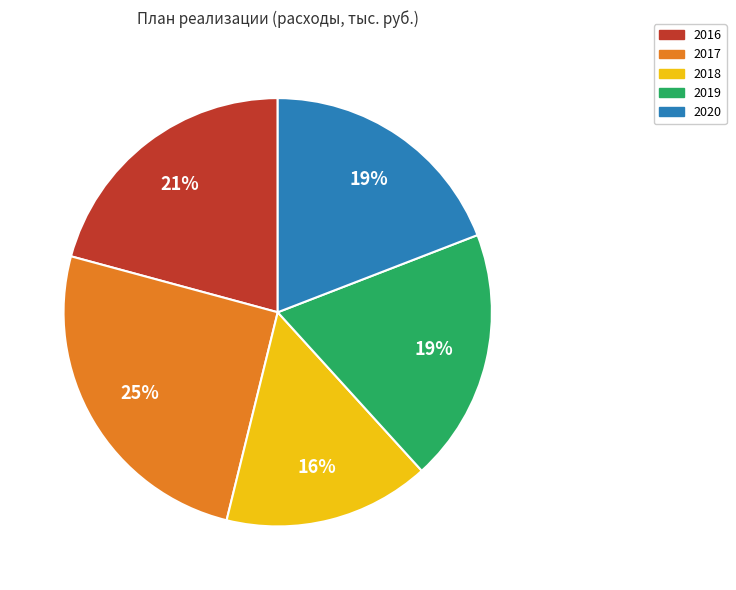

Count the number of slices in the pie.

5